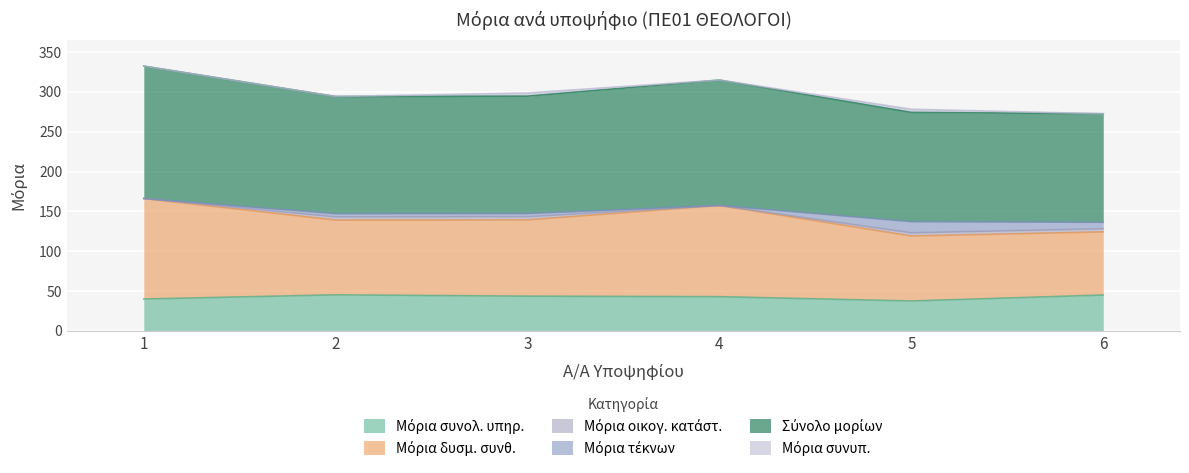

What is the smallest value displayed?

37.5